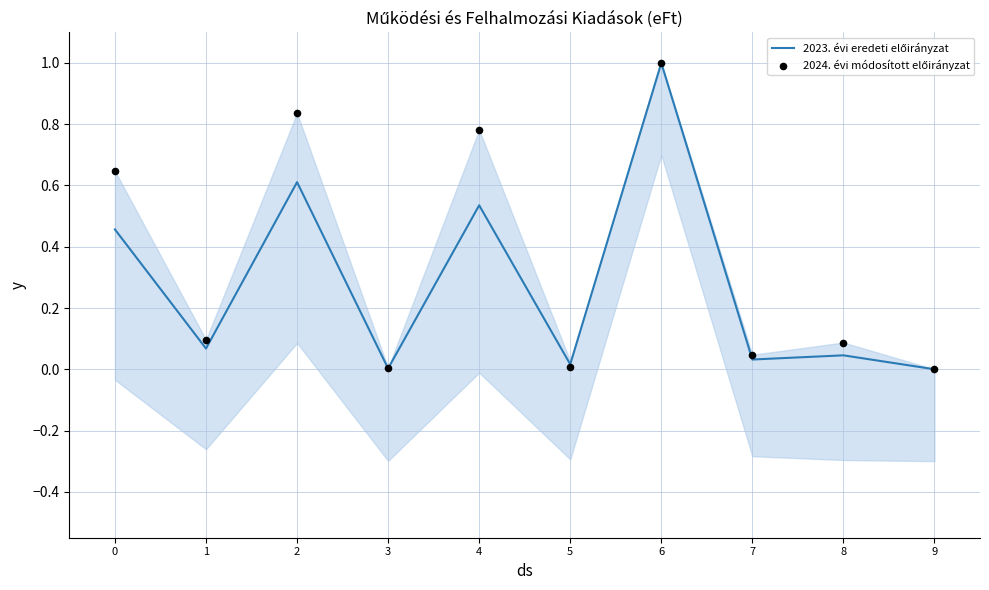

Which series contains the lowest Y value?

2023. évi eredeti előirányzat